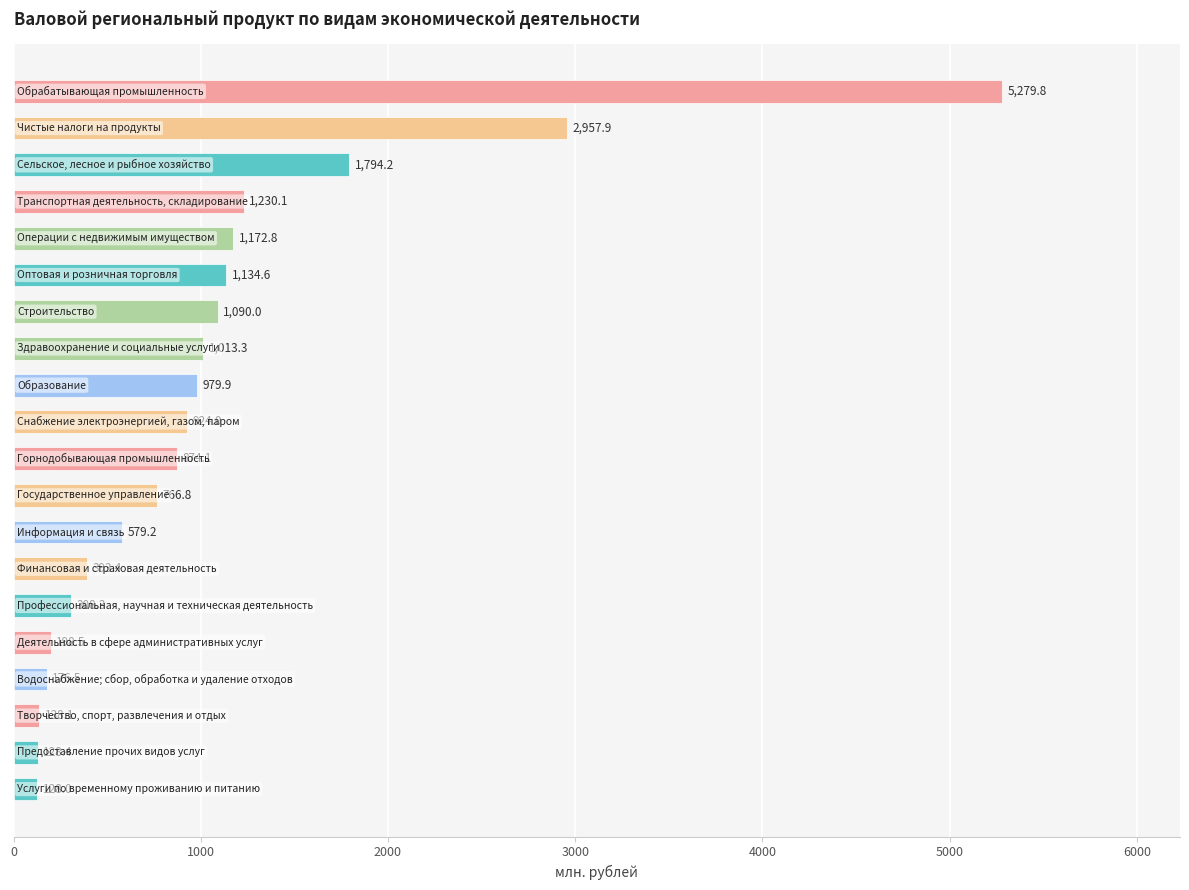

What is the difference between the maximum and minimum values?

5151.8